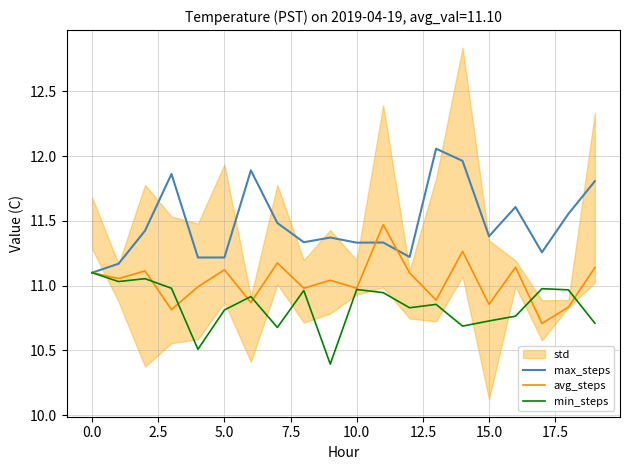

Reading right to left, what are all the values shown in this chart?

max_steps: 11.8	11.6	11.3	11.6	11.4	12.0	12.1	11.2	11.3	11.3	11.4	11.3	11.5	11.9	11.2	11.2	11.9	11.4	11.2	11.1
avg_steps: 11.1	10.8	10.7	11.1	10.9	11.3	10.9	11.1	11.5	11.0	11.0	11.0	11.2	10.9	11.1	11.0	10.8	11.1	11.1	11.1
min_steps: 10.7	11.0	11.0	10.8	10.7	10.7	10.9	10.8	10.9	11.0	10.4	11.0	10.7	10.9	10.8	10.5	11.0	11.1	11.0	11.1